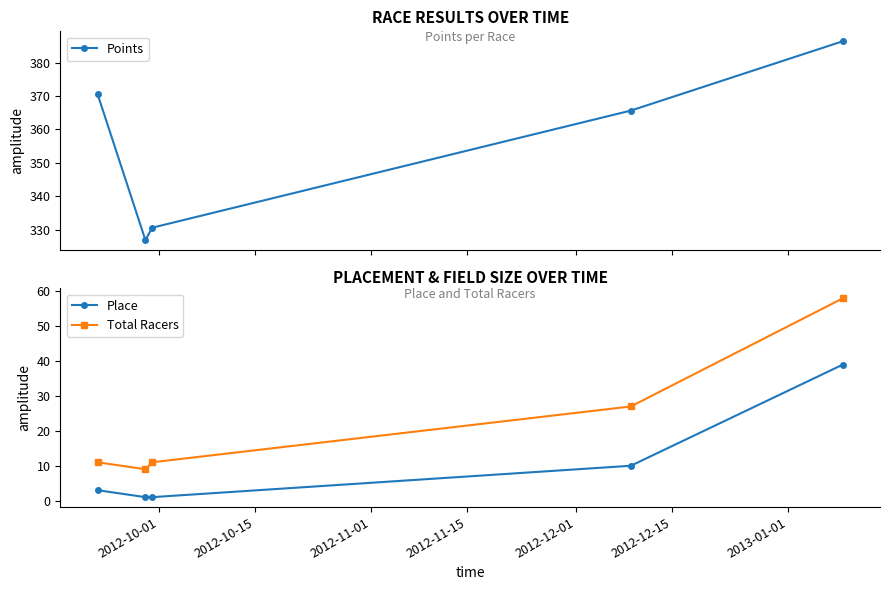

True or false: Place has more than 1 interior local peaks.

False